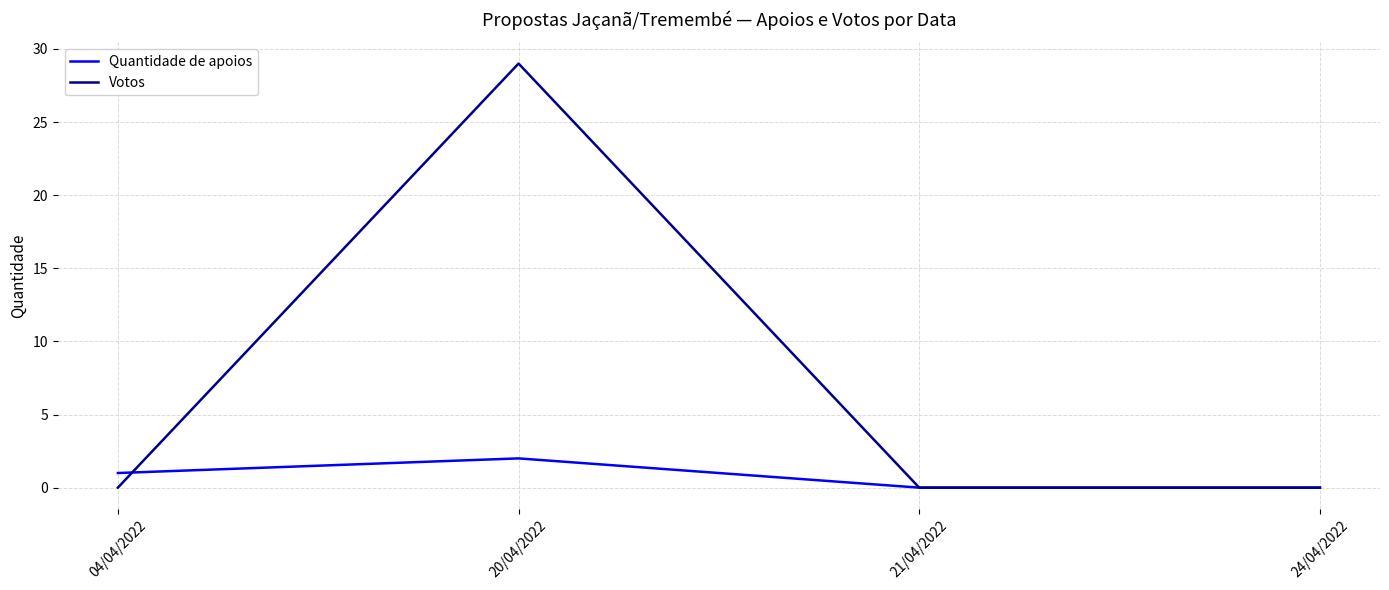

Between which two adjacent categories do Quantidade de apoios and Votos first intersect?

04/04/2022 and 20/04/2022